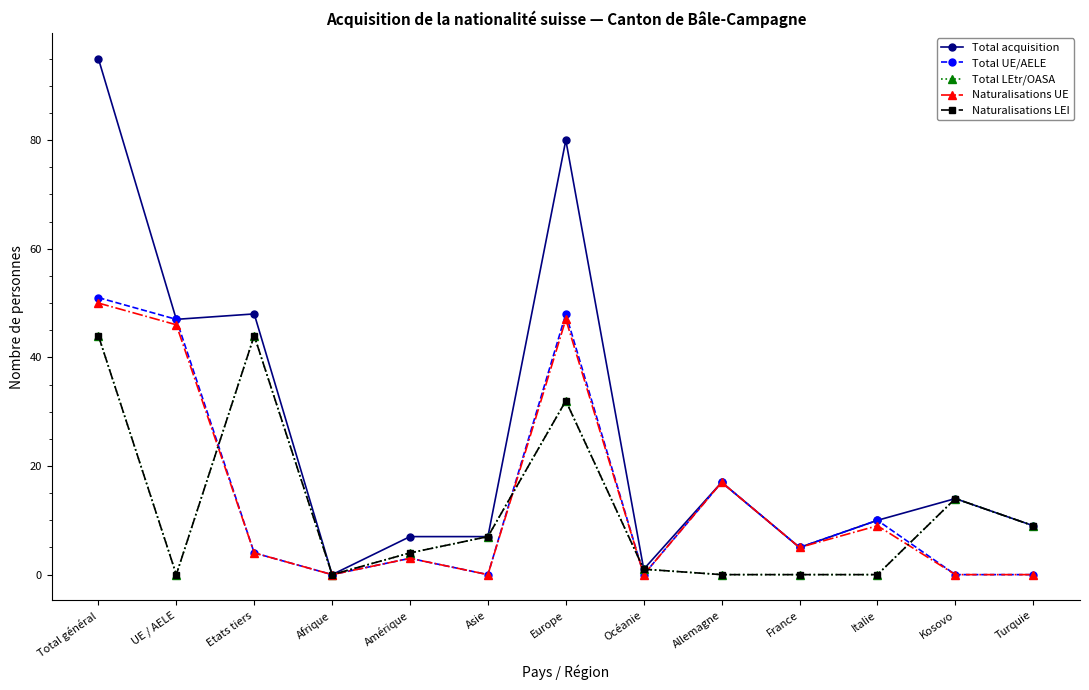

Between Amérique and Etats tiers, which is larger?

Etats tiers